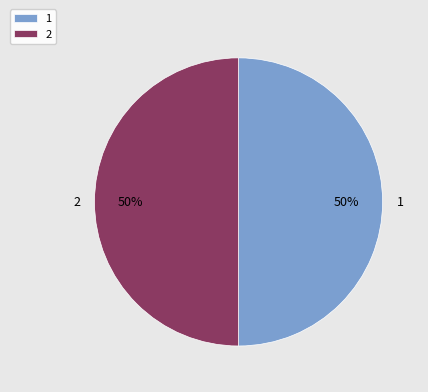

To the nearest percent, what portion does 1 represent?

50%